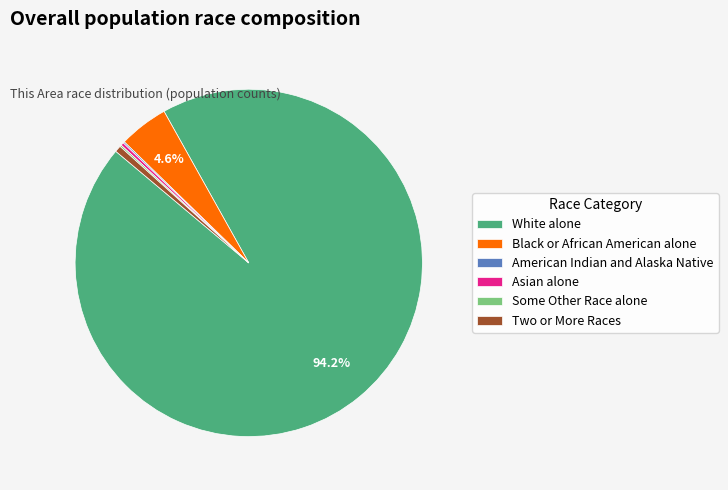

Which category accounts for the majority?

White alone